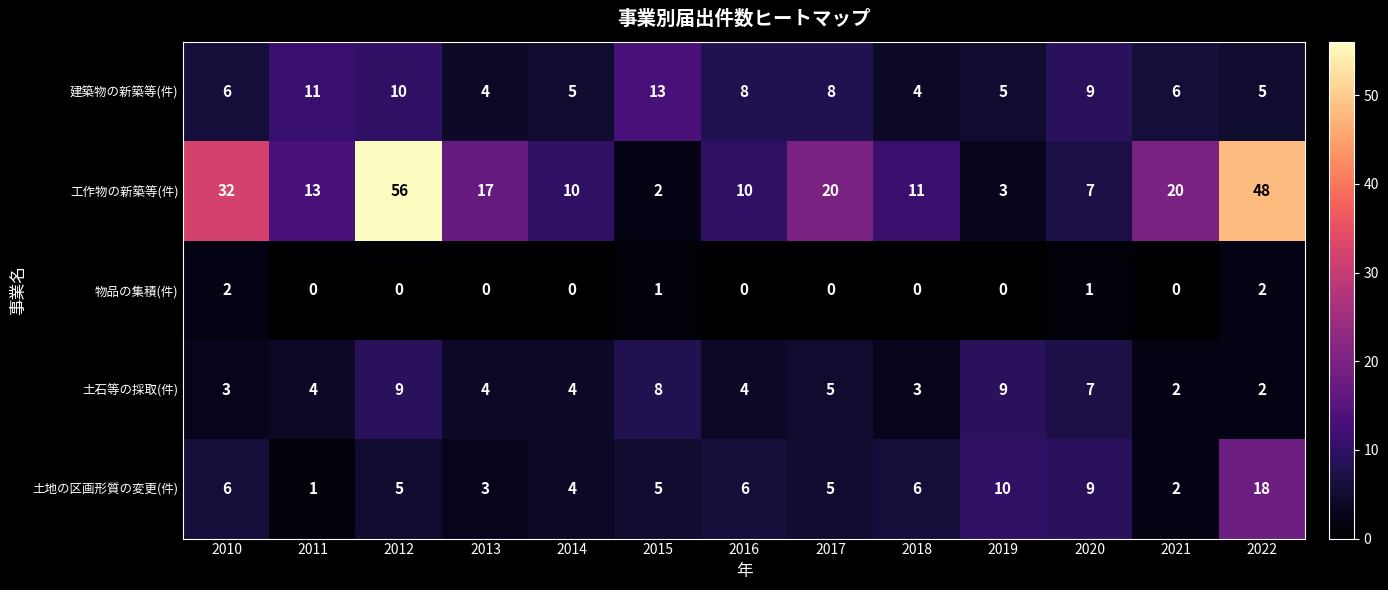

At which label is 工作物の新築等(件) closest to 29?

2010